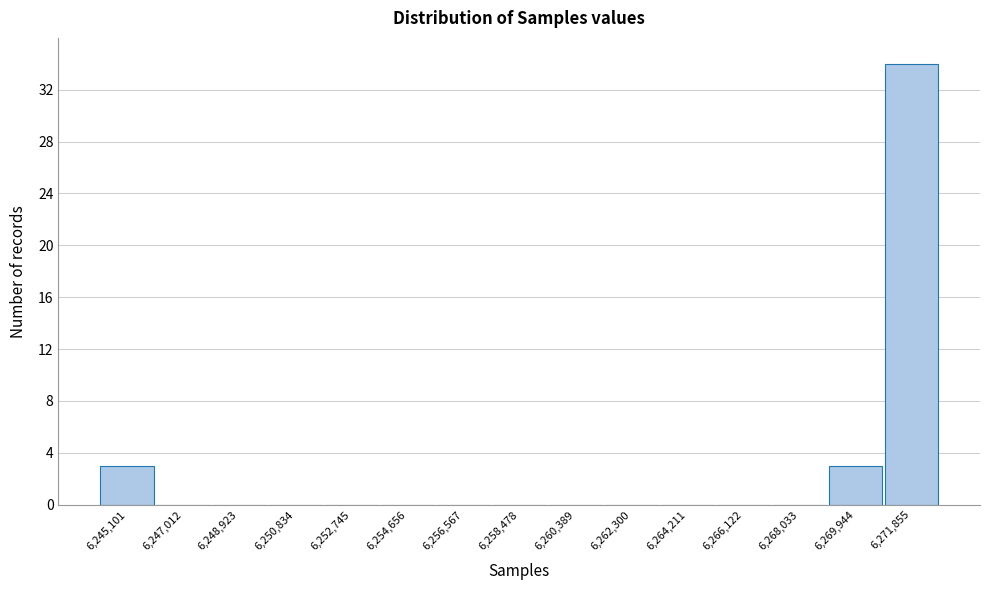

Reading left to right, list all the values displayed in this chart.

6,245,101=3	6,247,012=0	6,248,923=0	6,250,834=0	6,252,745=0	6,254,656=0	6,256,567=0	6,258,478=0	6,260,389=0	6,262,300=0	6,264,211=0	6,266,122=0	6,268,033=0	6,269,944=3	6,271,855=34